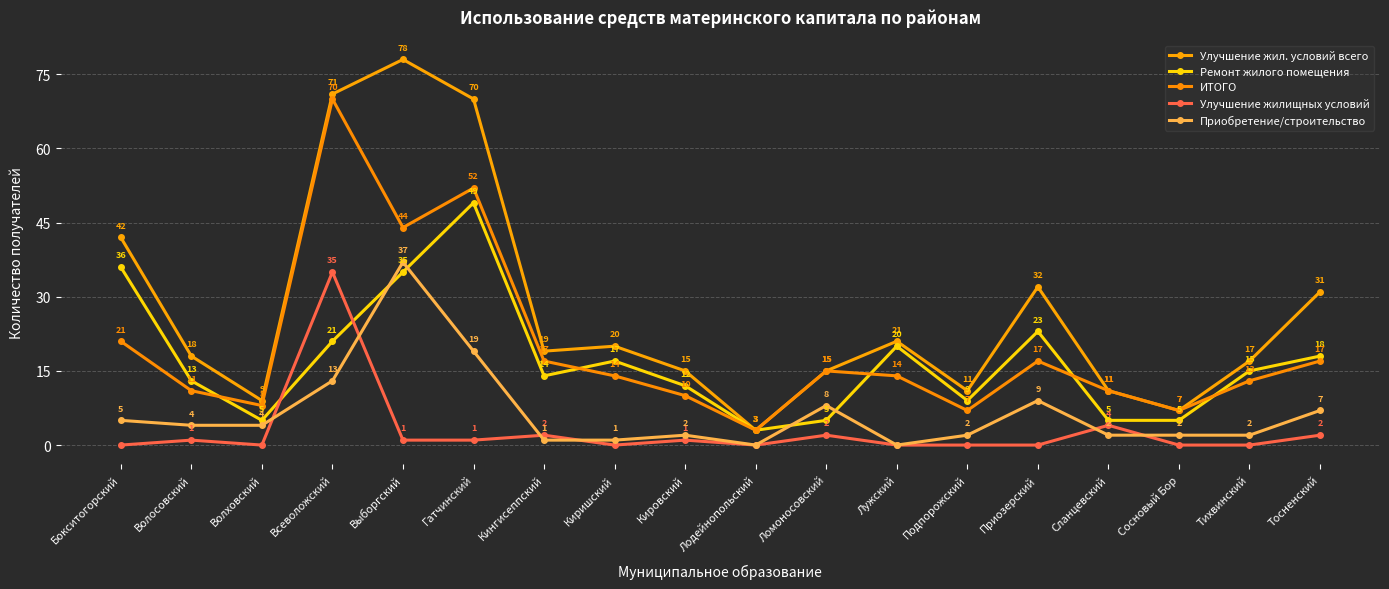

How many interior local peaks does the Улучшение жилищных условий series have?

6